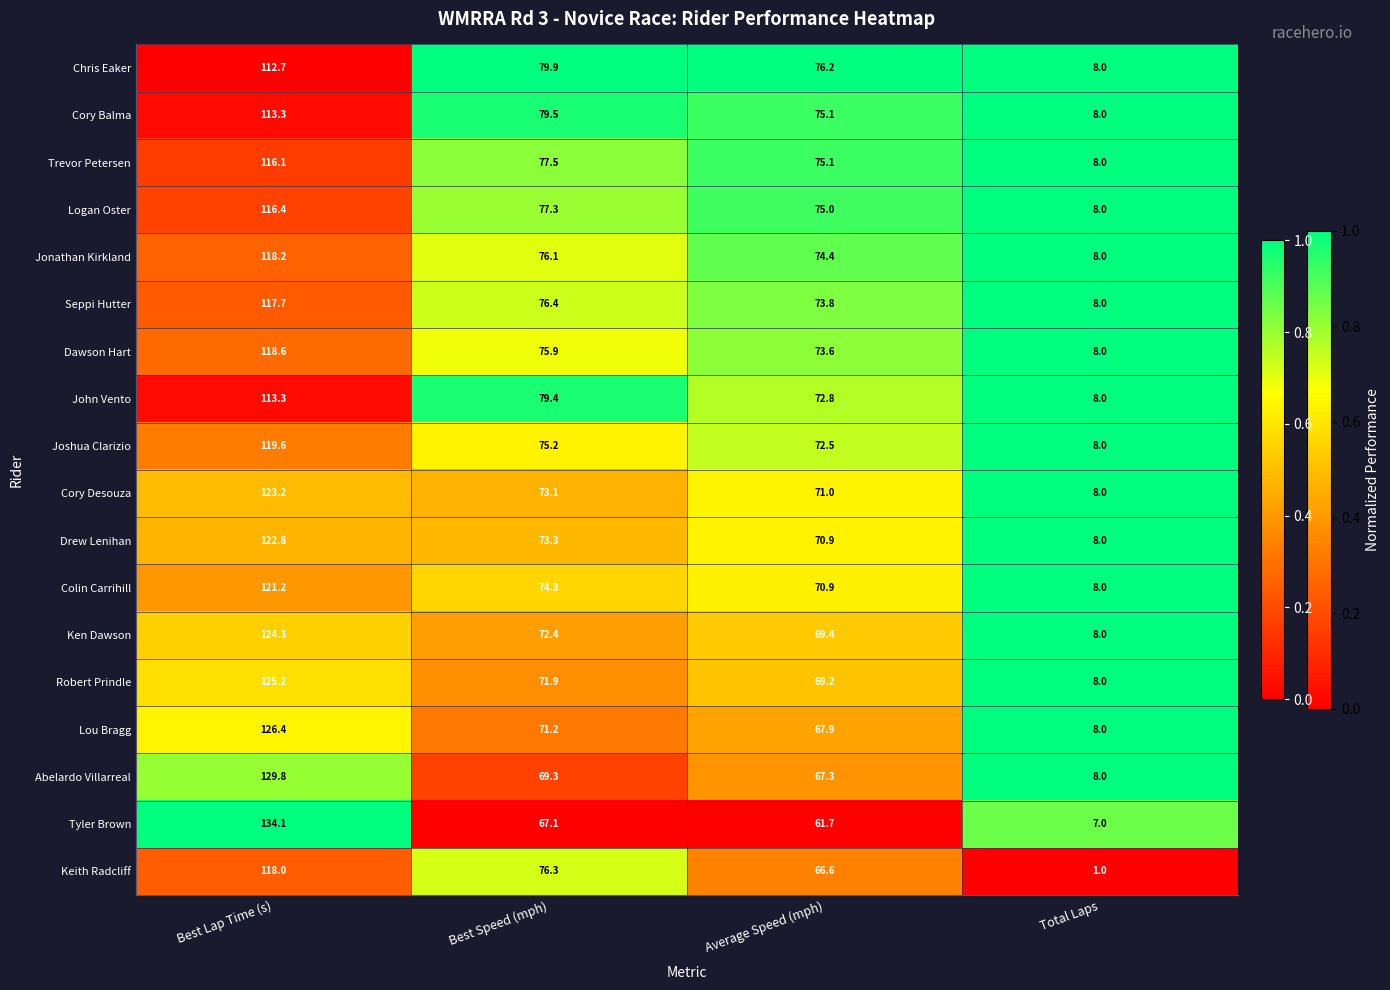

What is the sum of all Abelardo Villarreal values?

274.4